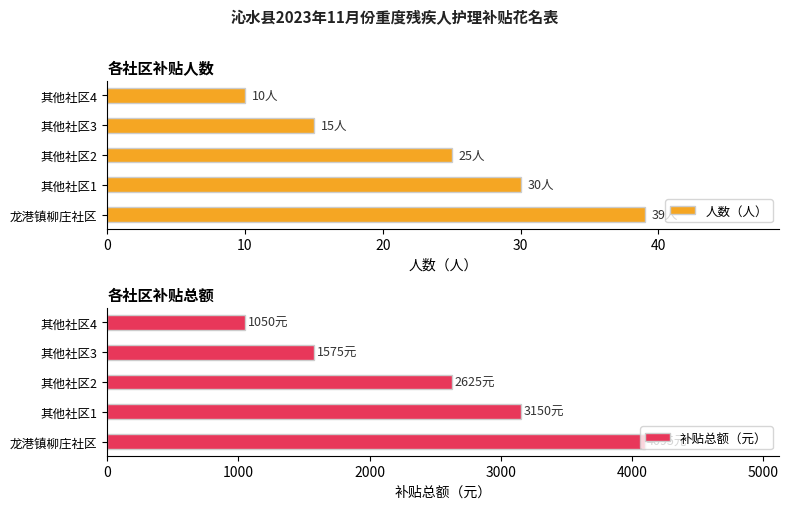

Does the chart contain stacked bars?

No